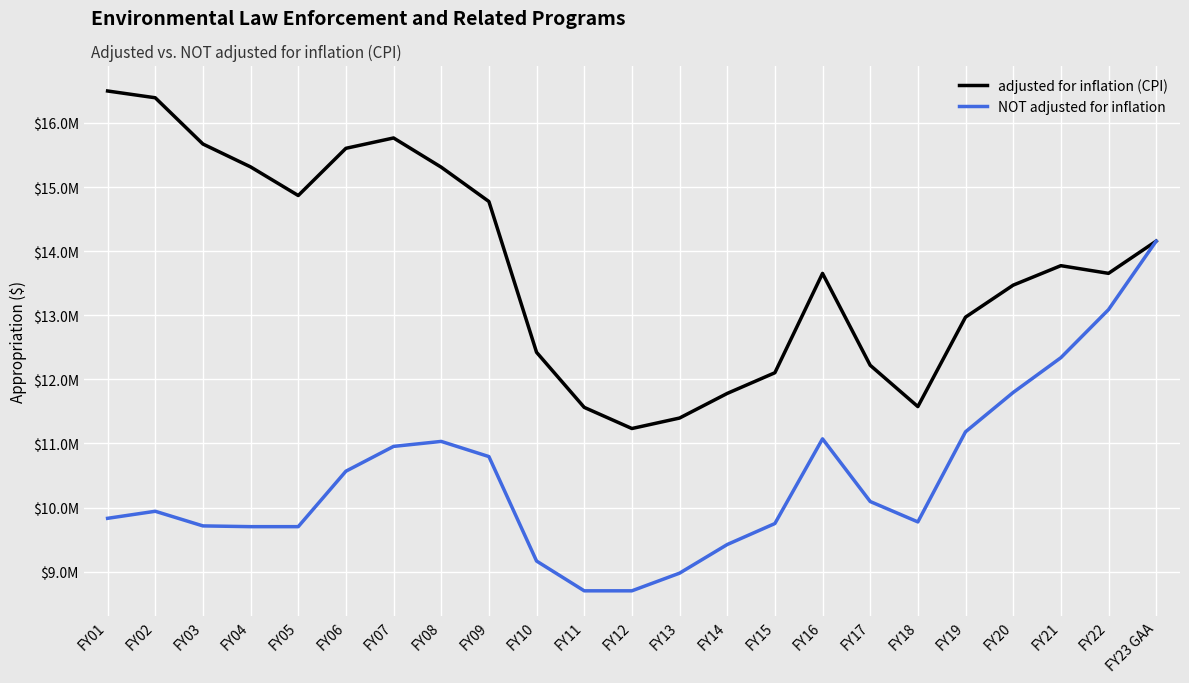

What is the label of the 23rd point from the right?

FY01